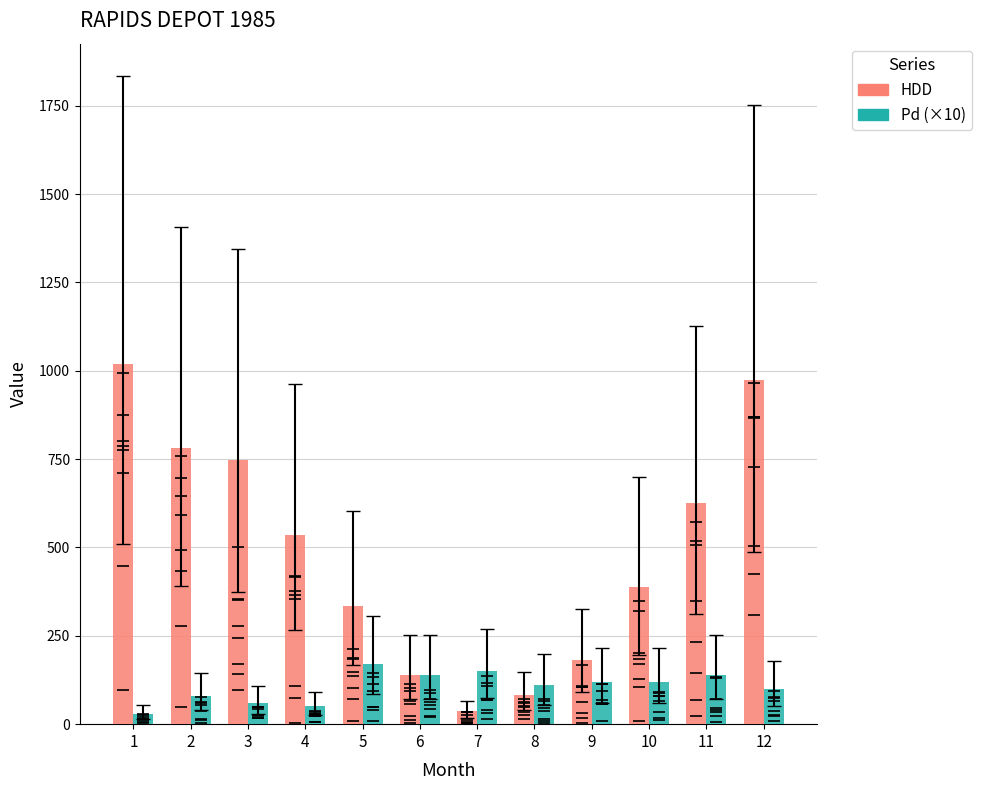

Reading right to left, what are all the values shown in this chart?

HDD: 973.7	626.1	389.0	180.8	82.8	36.7	139.8	335.5	534.5	746.5	781.0	1019.0
Pd (×10): 100.0	140.0	120.0	120.0	110.0	150.0	140.0	170.0	50.0	60.0	80.0	30.0